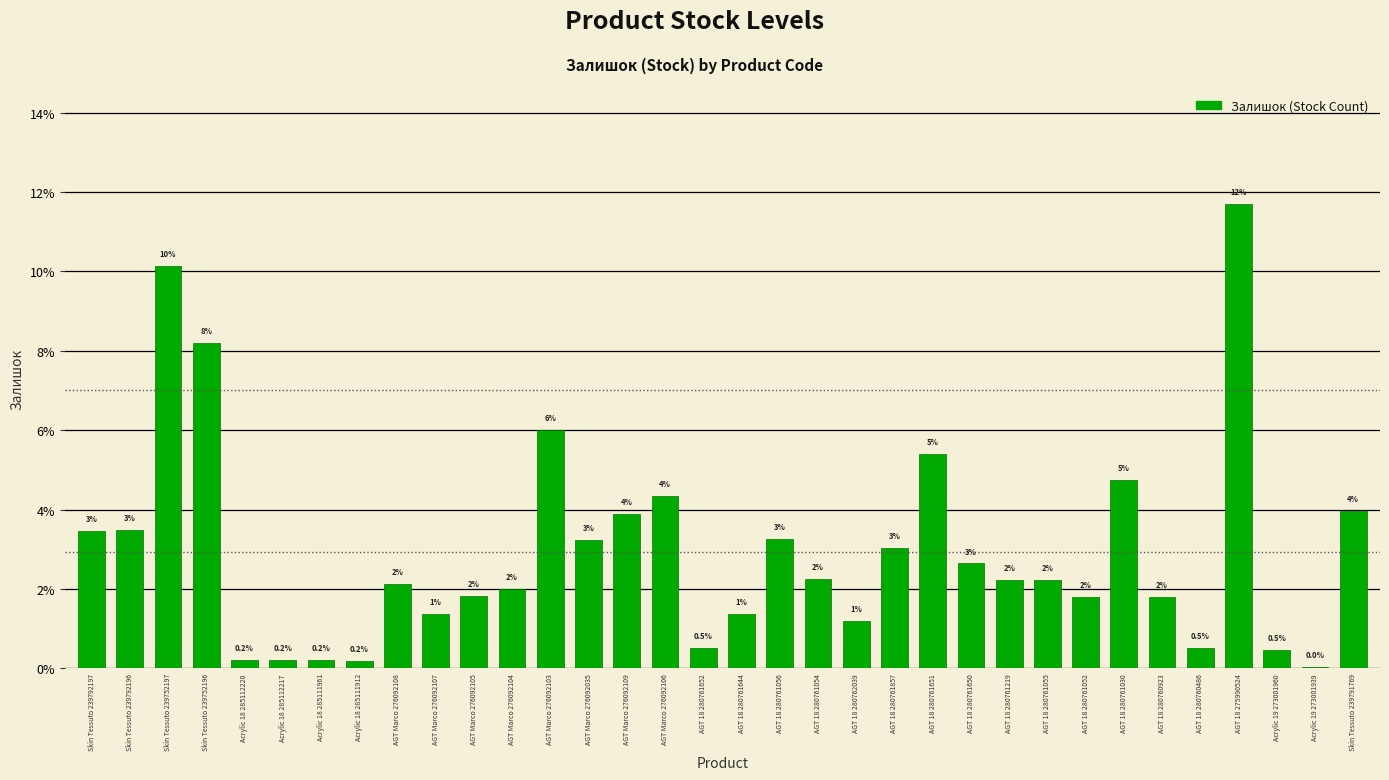

Is it true that the value at AGT Marco 276092106 is 6.5?

False